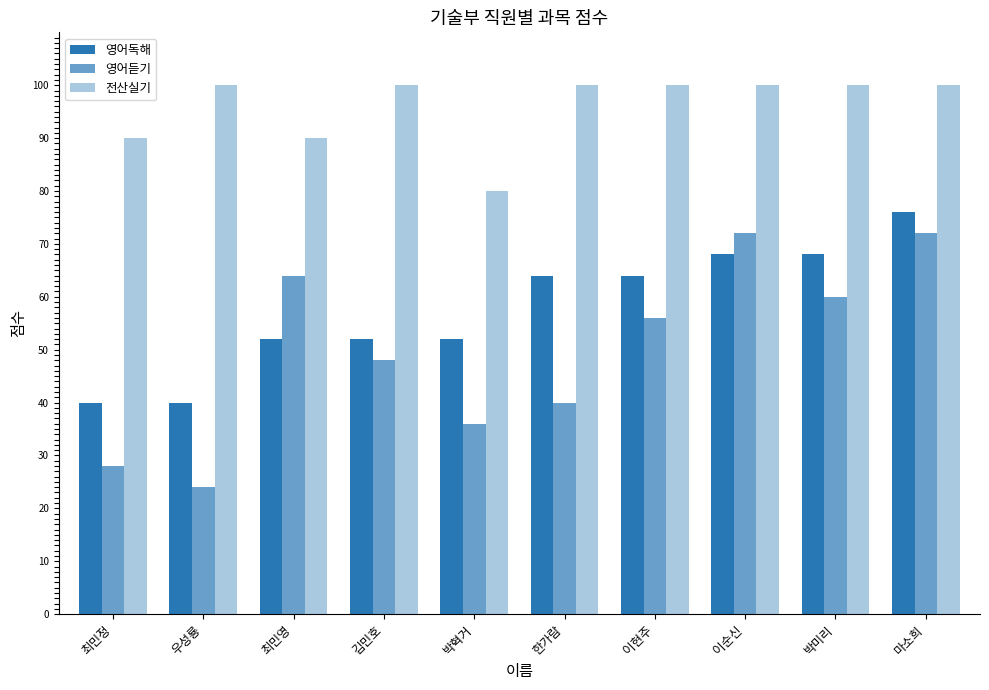

Reading left to right, extract all data points from this chart.

영어독해: 40	40	52	52	52	64	64	68	68	76
영어듣기: 28	24	64	48	36	40	56	72	60	72
전산실기: 90	100	90	100	80	100	100	100	100	100